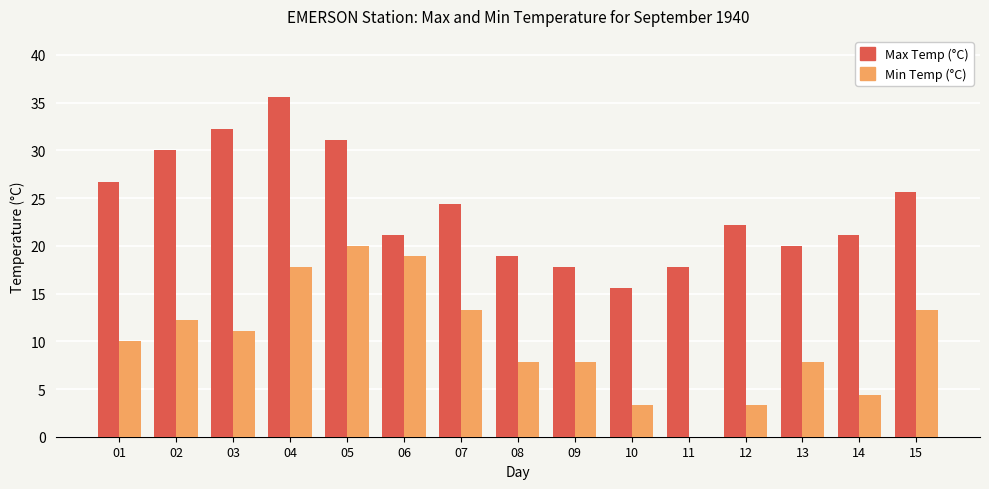

What is the greatest value displayed?

35.6